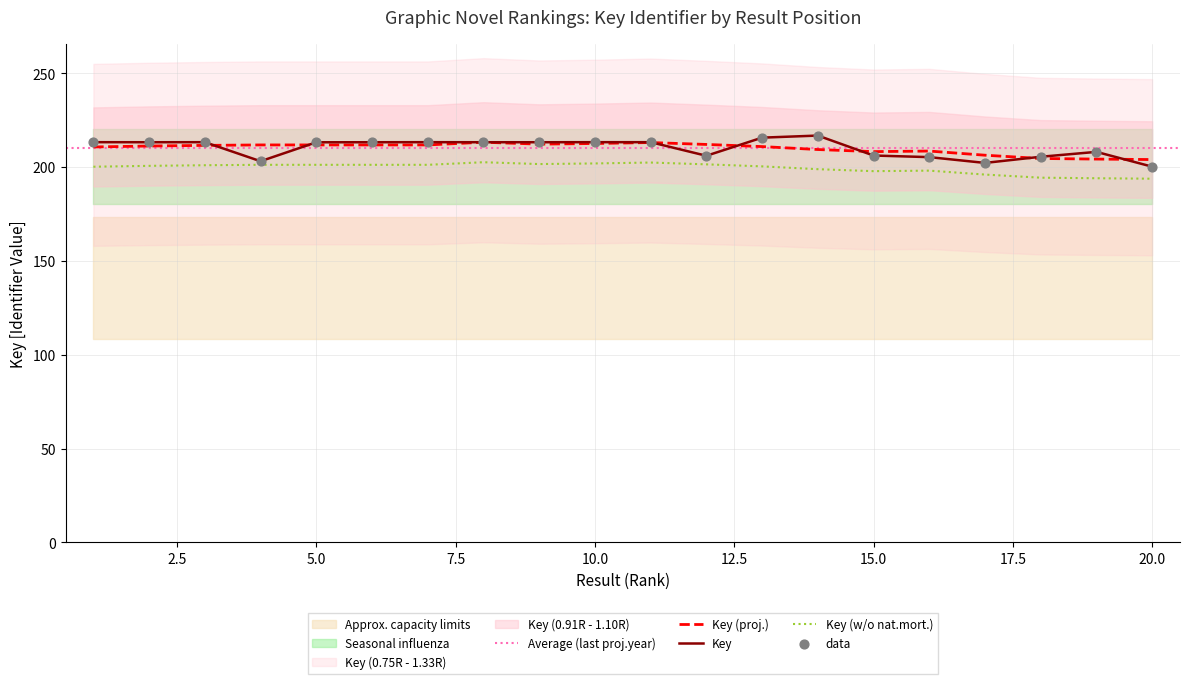

Which series reaches the minimum Y coordinate?

Key